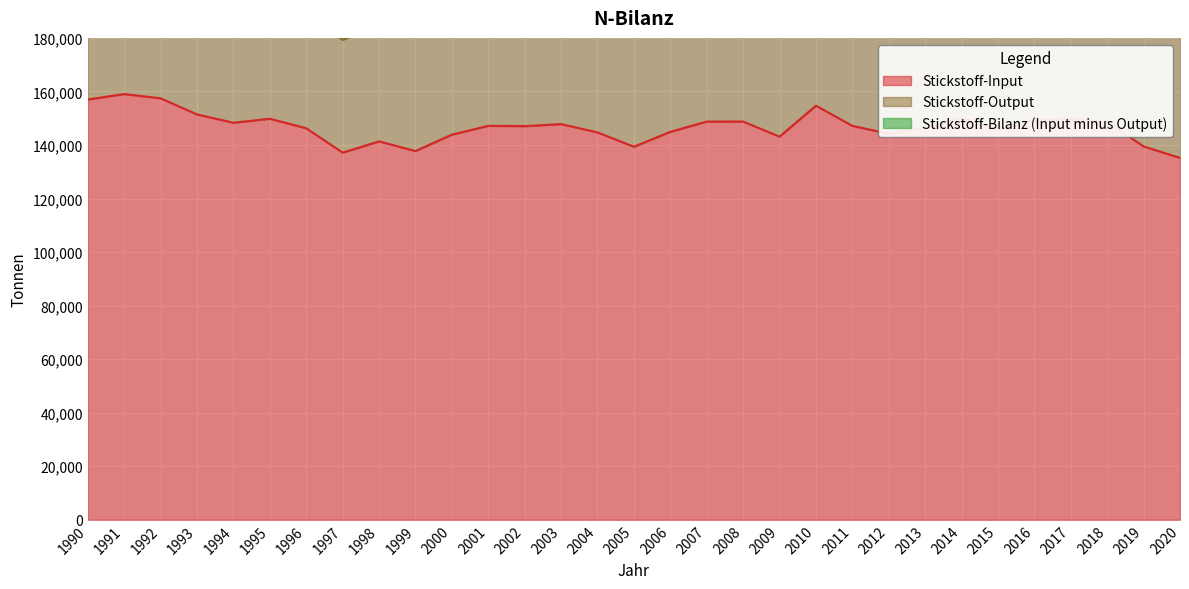

The value of Stickstoff-Input at 2000 is 143868. True or false?

True